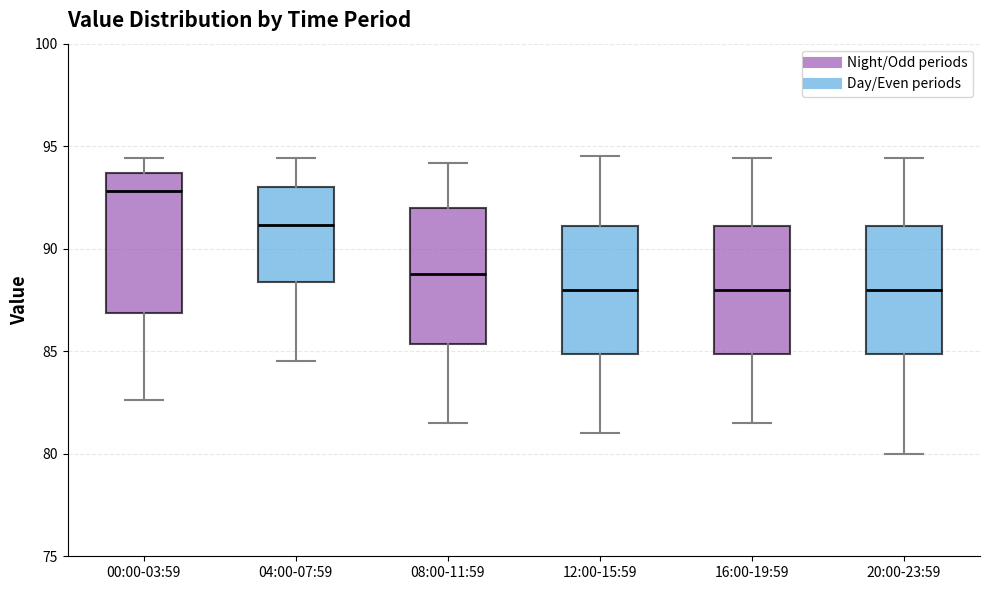

Reading left to right, transcribe this box plot: for each box, give where its median line is, the range the box spans, and where its two whiskers end, as read against the y-axis. The values are not printed on the chart, so give them approximately, as read against the axis.

00:00-03:59: median 93.0, box 87.0 to 93.5, whiskers 82.5 to 94.5
04:00-07:59: median 91.0, box 88.5 to 93.0, whiskers 84.5 to 94.5
08:00-11:59: median 89.0, box 85.5 to 92.0, whiskers 81.5 to 94.0
12:00-15:59: median 88.0, box 85.0 to 91.0, whiskers 81.0 to 94.5
16:00-19:59: median 88.0, box 85.0 to 91.0, whiskers 81.5 to 94.5
20:00-23:59: median 88.0, box 85.0 to 91.0, whiskers 80.0 to 94.5